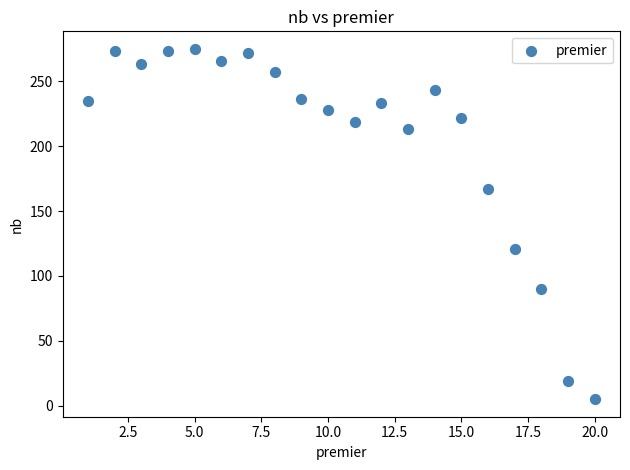

What is the range of X values (max minus min)?

19